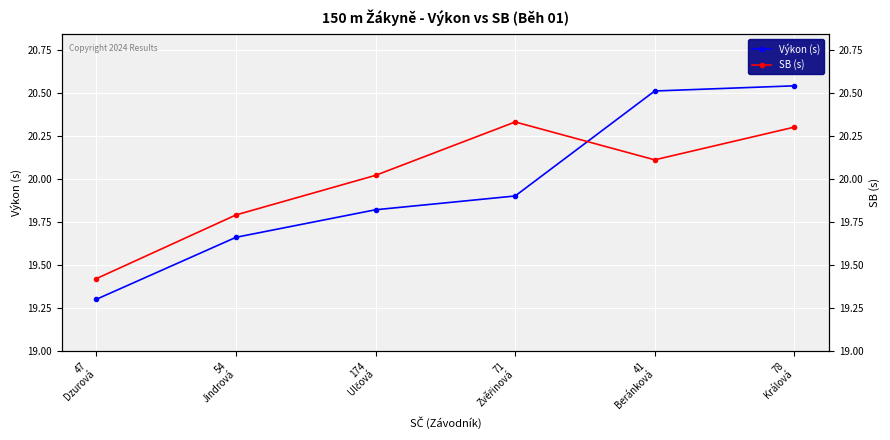

What is the sum of all Výkon (s) values?

119.7